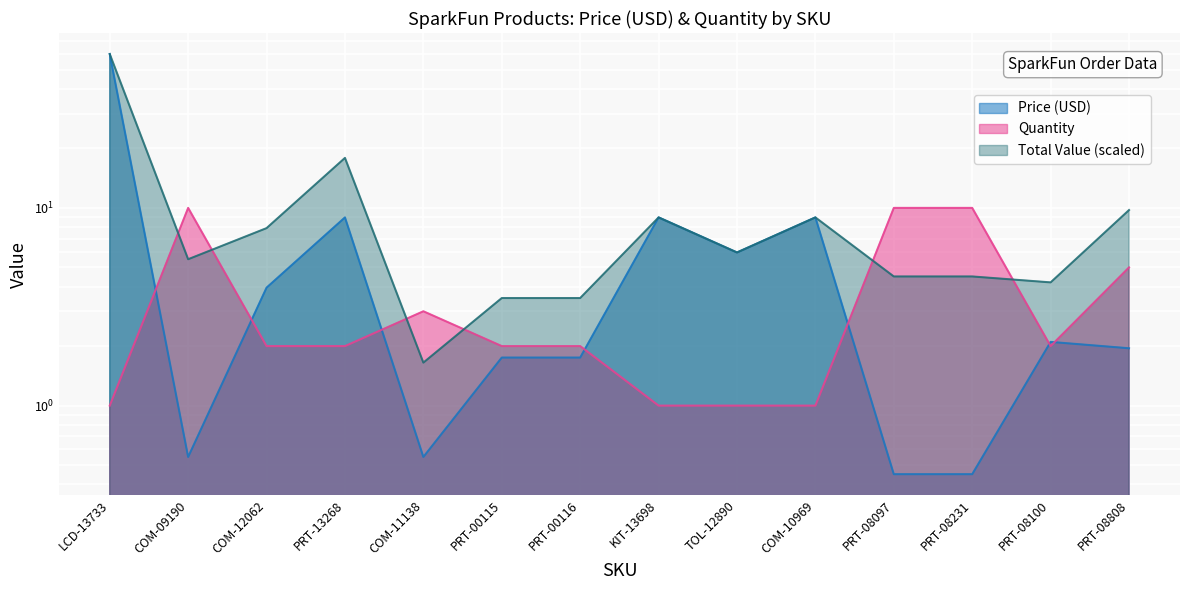

At which label does Quantity first exceed 2?

COM-09190